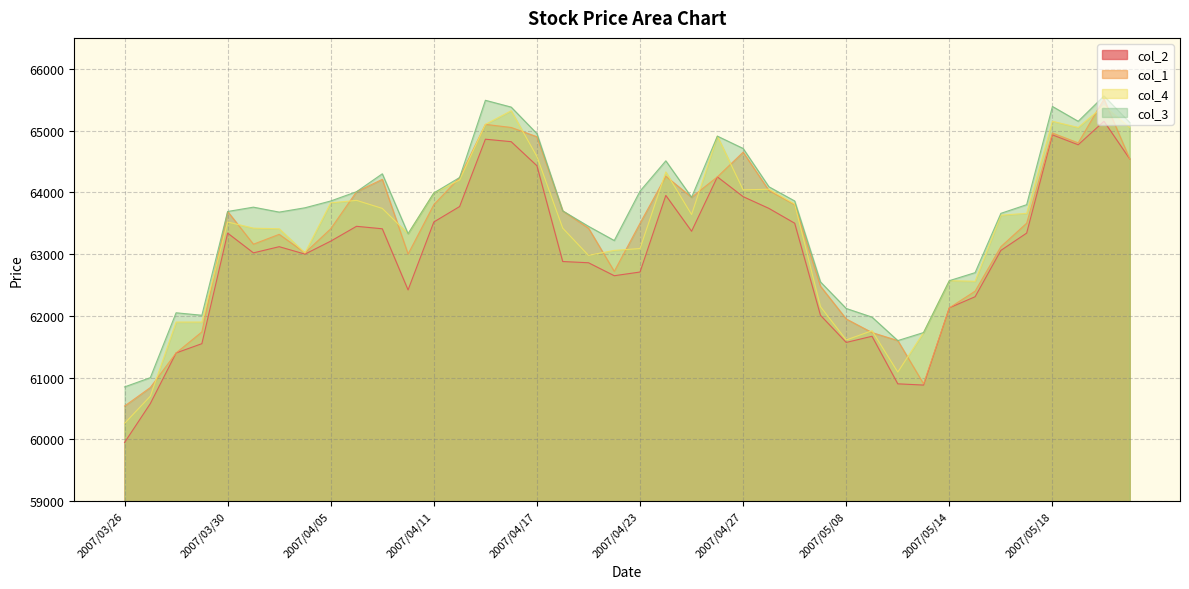

In col_2, how many points are higher than both neighbors (excluding endpoints)?

9